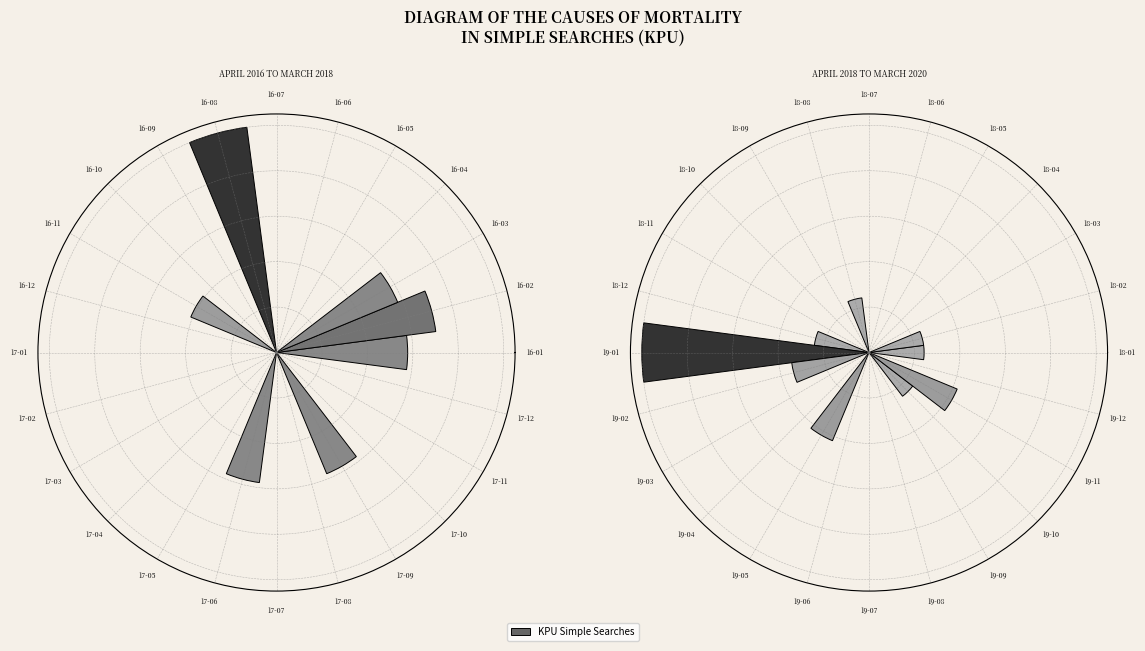

To the nearest percent, what is the average slice percentage?

4%